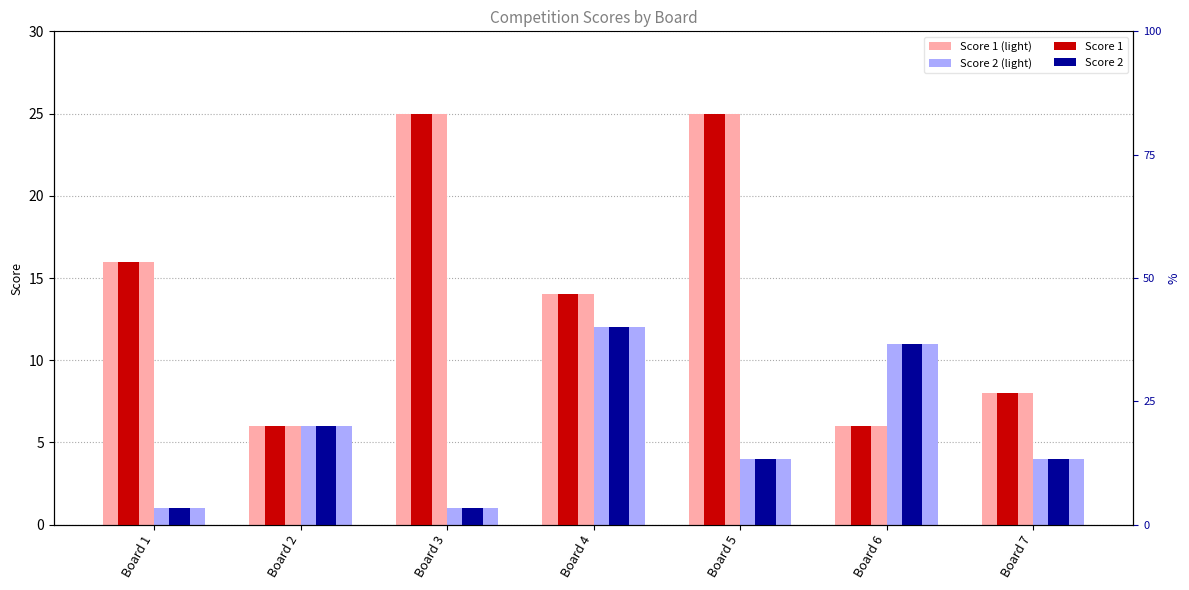

What are all the series names shown in the legend?

Score 1 (light), Score 2 (light), Score 1, Score 2